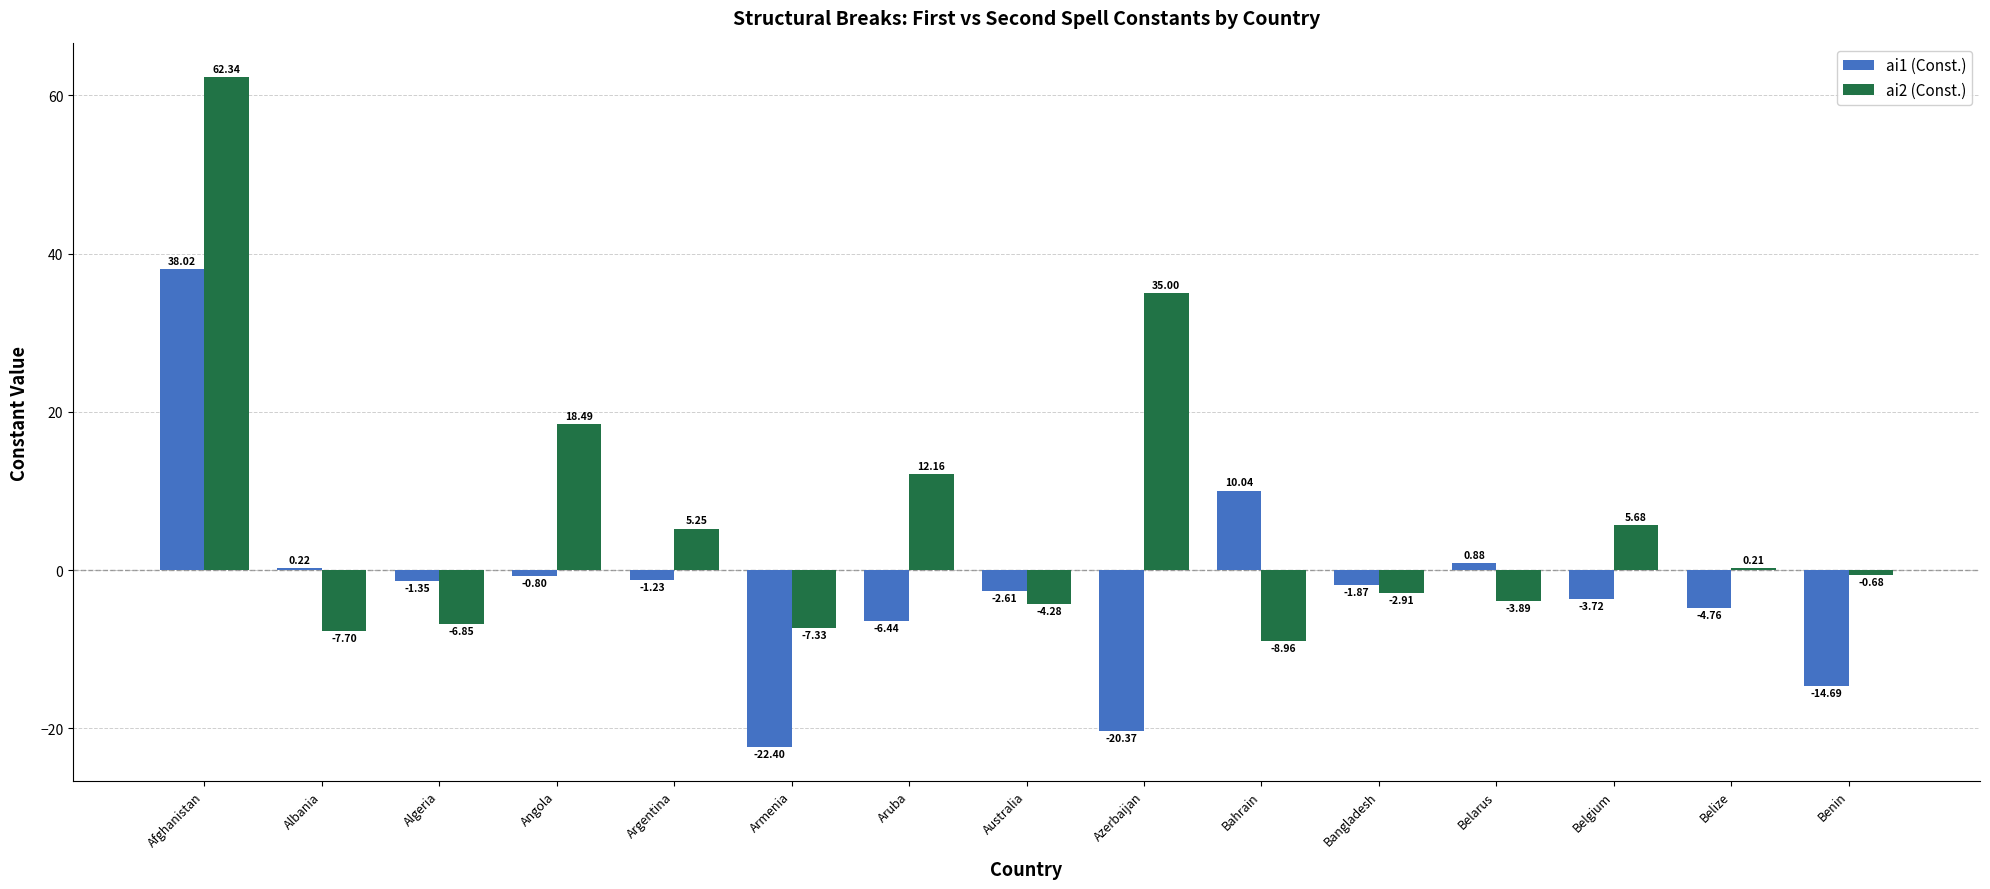

Which label corresponds to the largest value in the chart?

Afghanistan